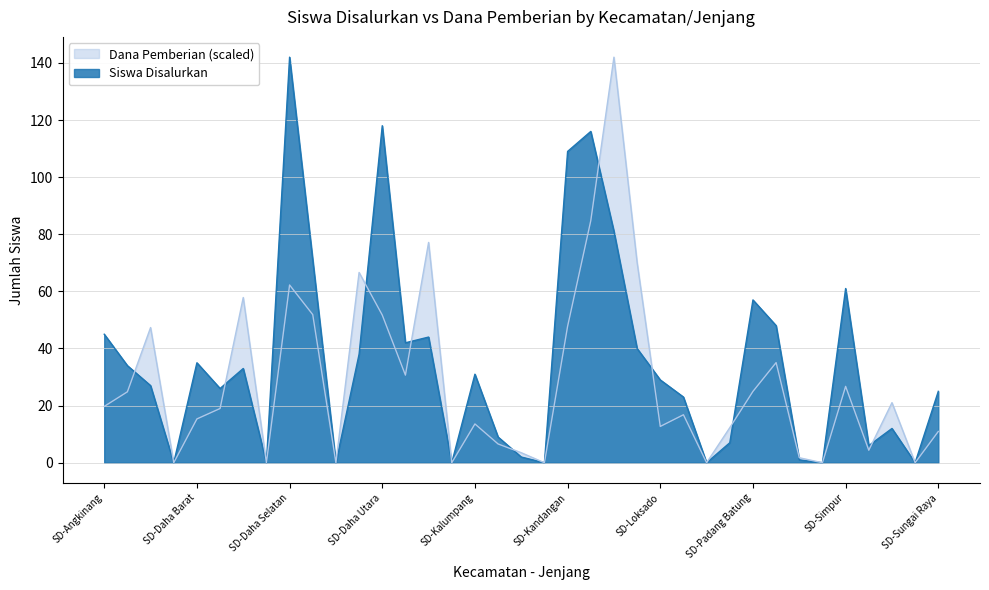

Reading left to right, extract all data points from this chart.

Siswa Disalurkan: SD-Angkinang=45.0	SMP-Angkinang=34.0	SMA-Angkinang=27.0	SMK-Angkinang=0.0	SD-Daha Barat=35.0	SMP-Daha Barat=26.0	SMA-Daha Barat=33.0	SMK-Daha Barat=0.0	SD-Daha Selatan=142.0	SMP-Daha Selatan=71.0	SMA-Daha Selatan=0.0	SMK-Daha Selatan=38.0	SD-Daha Utara=118.0	SMP-Daha Utara=42.0	SMA-Daha Utara=44.0	SMK-Daha Utara=0.0	SD-Kalumpang=31.0	SMP-Kalumpang=9.0	SMA-Kalumpang=2.0	SMK-Kalumpang=0.0	SD-Kandangan=109.0	SMP-Kandangan=116.0	SMA-Kandangan=81.0	SMK-Kandangan=40.0	SD-Loksado=29.0	SMP-Loksado=23.0	SMA-Loksado=0.0	SMK-Loksado=7.0	SD-Padang Batung=57.0	SMP-Padang Batung=48.0	SMA-Padang Batung=1.0	SMK-Padang Batung=0.0	SD-Simpur=61.0	SMP-Simpur=6.0	SMA-Simpur=12.0	SMK-Simpur=0.0	SD-Sungai Raya=25.0
Dana Pemberian: SD-Angkinang=19.7	SMP-Angkinang=24.8	SMA-Angkinang=47.3	SMK-Angkinang=0.0	SD-Daha Barat=15.3	SMP-Daha Barat=19.0	SMA-Daha Barat=57.9	SMK-Daha Barat=0.0	SD-Daha Selatan=62.2	SMP-Daha Selatan=51.9	SMA-Daha Selatan=0.0	SMK-Daha Selatan=66.6	SD-Daha Utara=51.7	SMP-Daha Utara=30.7	SMA-Daha Utara=77.1	SMK-Daha Utara=0.0	SD-Kalumpang=13.6	SMP-Kalumpang=6.6	SMA-Kalumpang=3.5	SMK-Kalumpang=0.0	SD-Kandangan=47.8	SMP-Kandangan=84.7	SMA-Kandangan=142.0	SMK-Kandangan=70.1	SD-Loksado=12.7	SMP-Loksado=16.8	SMA-Loksado=0.0	SMK-Loksado=12.3	SD-Padang Batung=25.0	SMP-Padang Batung=35.1	SMA-Padang Batung=1.8	SMK-Padang Batung=0.0	SD-Simpur=26.7	SMP-Simpur=4.4	SMA-Simpur=21.0	SMK-Simpur=0.0	SD-Sungai Raya=11.0